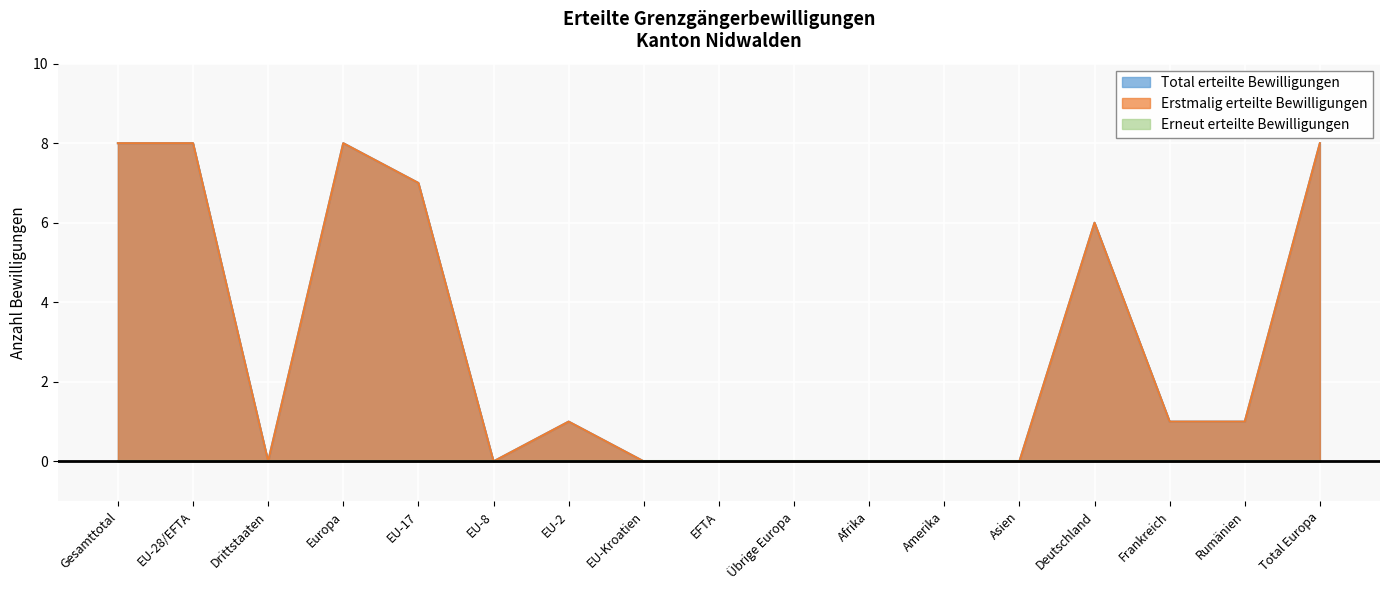

In Erstmalig erteilte Bewilligungen, how many points are lower than both neighbors (excluding endpoints)?

2